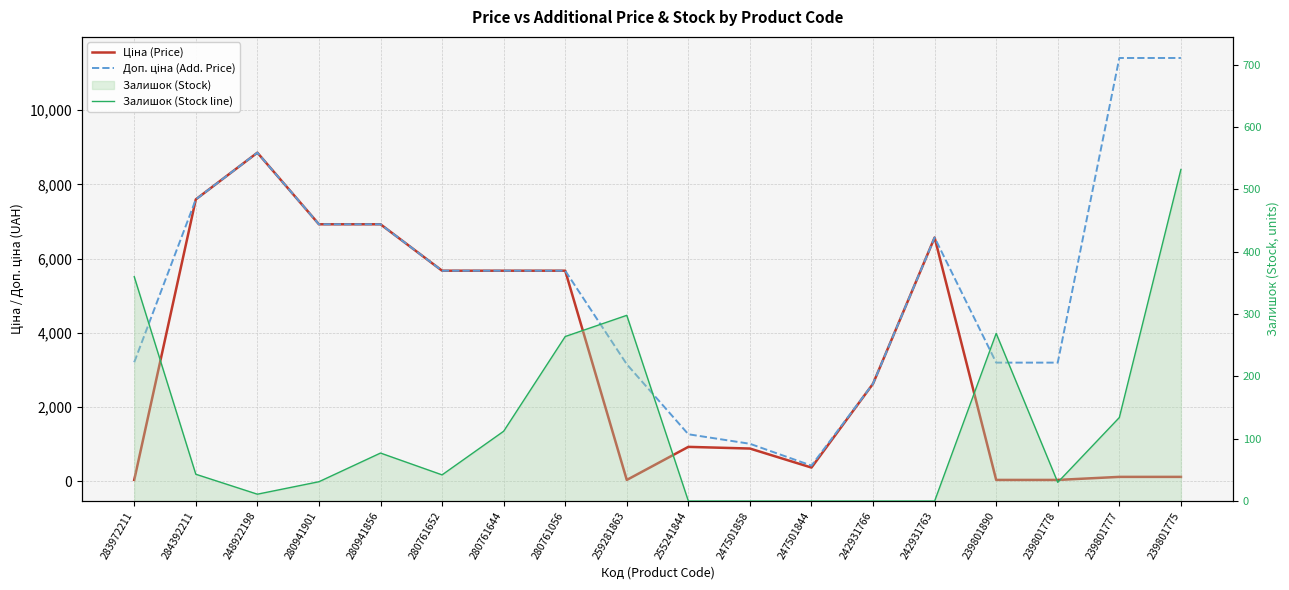

Where is the first local maximum for Ціна (Price)?

248922198